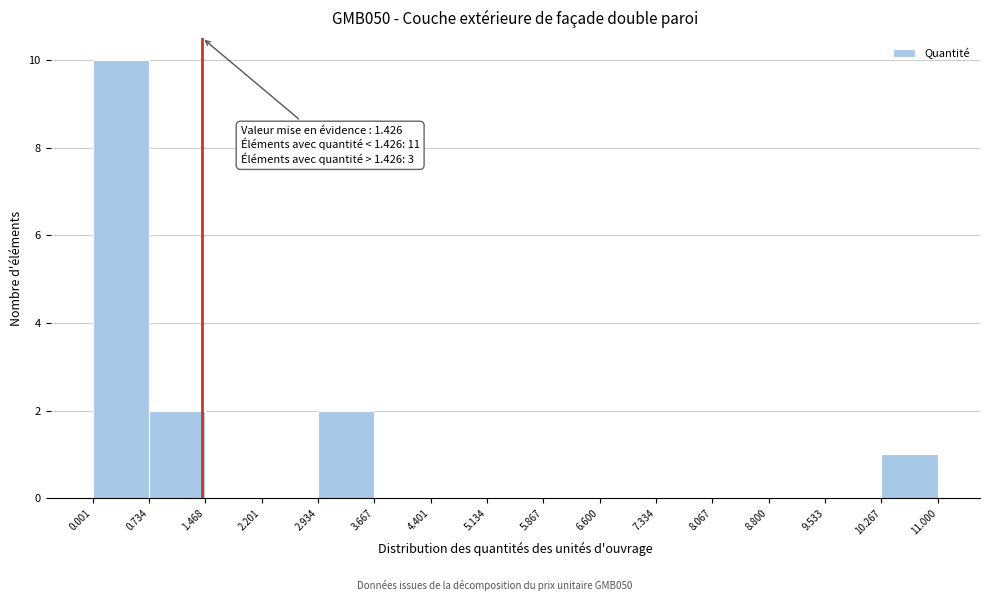

Over which range of the x-axis is the bar tallest?

0.001 to 0.734